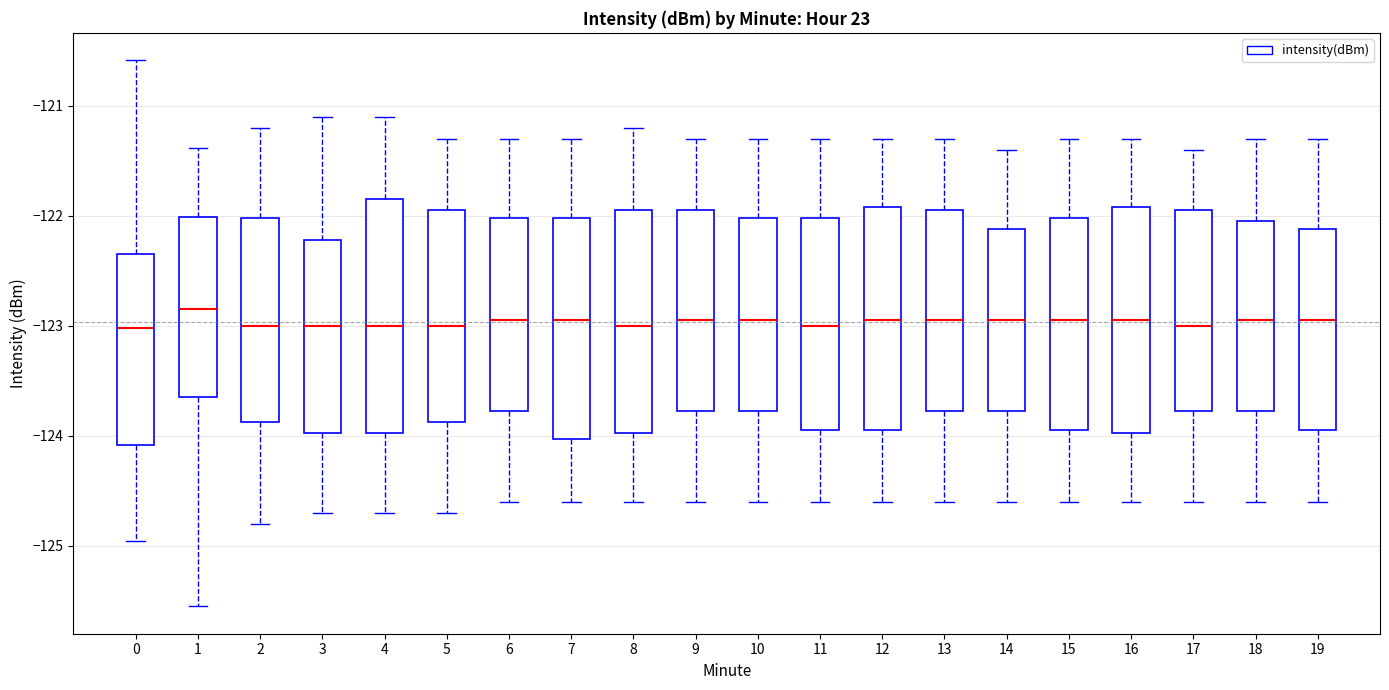

Reading left to right, transcribe this box plot: for each box, give where its median line is, the range the box spans, and where its two whiskers end, as read against the y-axis. The values are not printed on the chart, so give them approximately, as read against the axis.

0: median -123.0, box -124.1 to -122.4, whiskers -125.0 to -120.6
1: median -122.8, box -123.6 to -122.0, whiskers -125.5 to -121.4
2: median -123.0, box -123.9 to -122.0, whiskers -124.8 to -121.2
3: median -123.0, box -124.0 to -122.2, whiskers -124.7 to -121.1
4: median -123.0, box -124.0 to -121.8, whiskers -124.7 to -121.1
5: median -123.0, box -123.9 to -121.9, whiskers -124.7 to -121.3
6: median -122.9, box -123.8 to -122.0, whiskers -124.6 to -121.3
7: median -122.9, box -124.0 to -122.0, whiskers -124.6 to -121.3
8: median -123.0, box -124.0 to -121.9, whiskers -124.6 to -121.2
9: median -122.9, box -123.8 to -121.9, whiskers -124.6 to -121.3
10: median -122.9, box -123.8 to -122.0, whiskers -124.6 to -121.3
11: median -123.0, box -123.9 to -122.0, whiskers -124.6 to -121.3
12: median -122.9, box -123.9 to -121.9, whiskers -124.6 to -121.3
13: median -122.9, box -123.8 to -121.9, whiskers -124.6 to -121.3
14: median -122.9, box -123.8 to -122.1, whiskers -124.6 to -121.4
15: median -122.9, box -123.9 to -122.0, whiskers -124.6 to -121.3
16: median -122.9, box -124.0 to -121.9, whiskers -124.6 to -121.3
17: median -123.0, box -123.8 to -121.9, whiskers -124.6 to -121.4
18: median -122.9, box -123.8 to -122.0, whiskers -124.6 to -121.3
19: median -122.9, box -123.9 to -122.1, whiskers -124.6 to -121.3